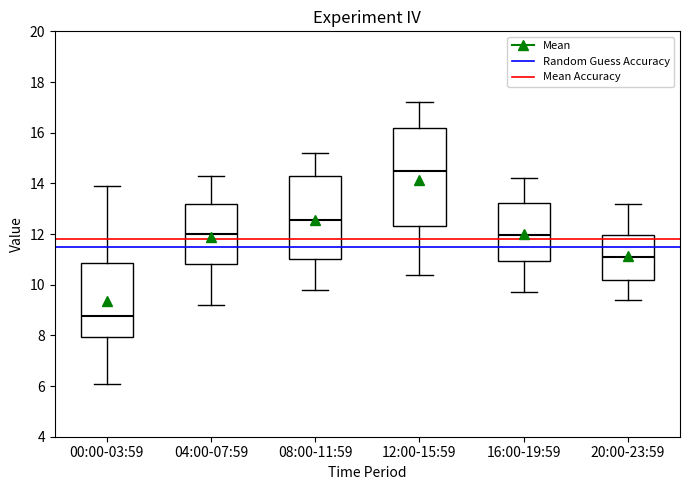

Comparing the boxes themselves (not the whiskers), which one is the tallest?

12:00-15:59